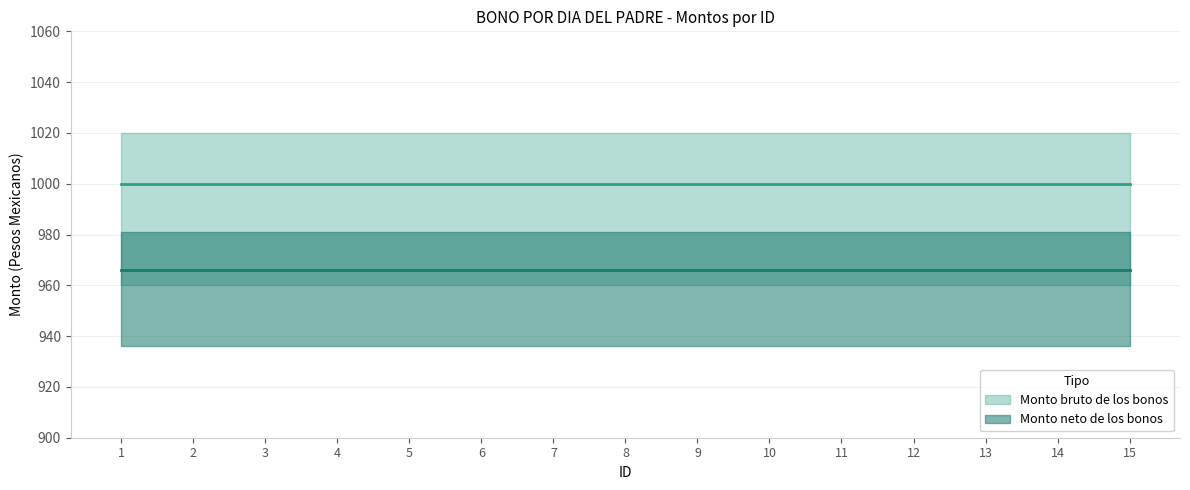

How many categories are shown in the chart?

15